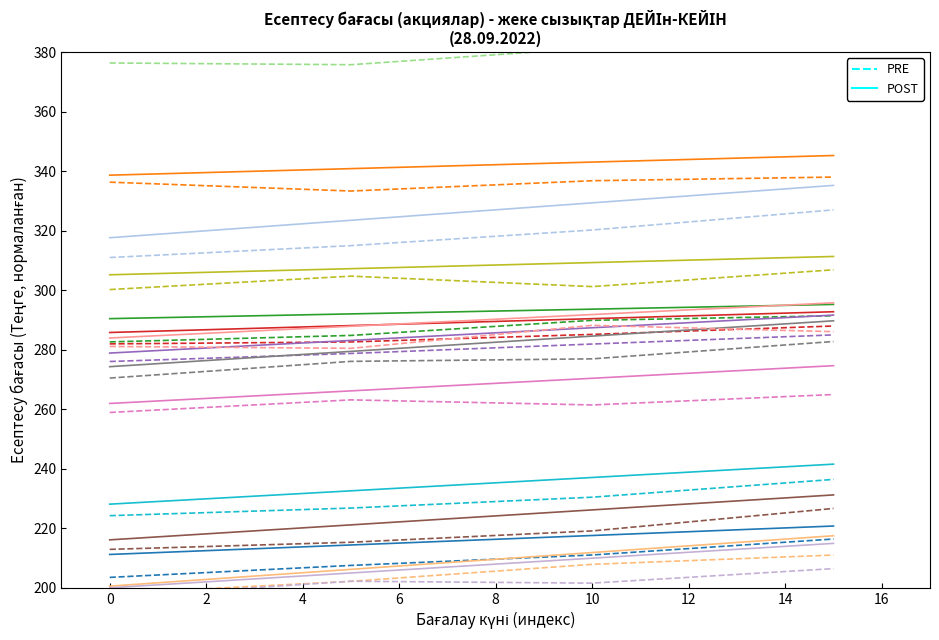

True or false: PRE and POST cross at least once.

False